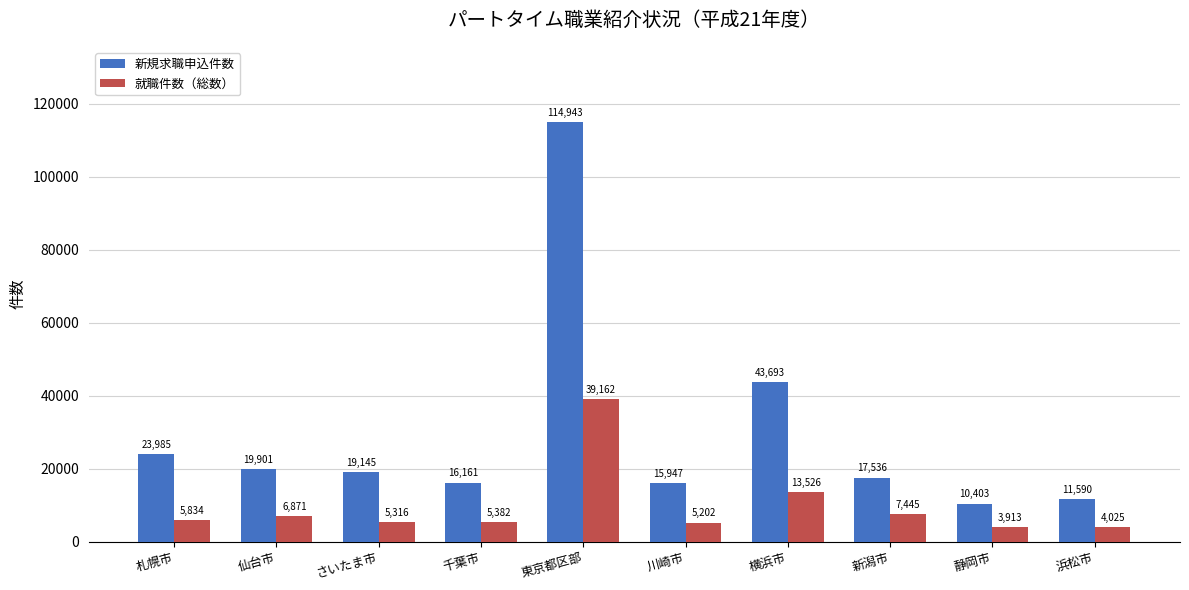

At which label is 新規求職申込件数 closest to 62673?

横浜市